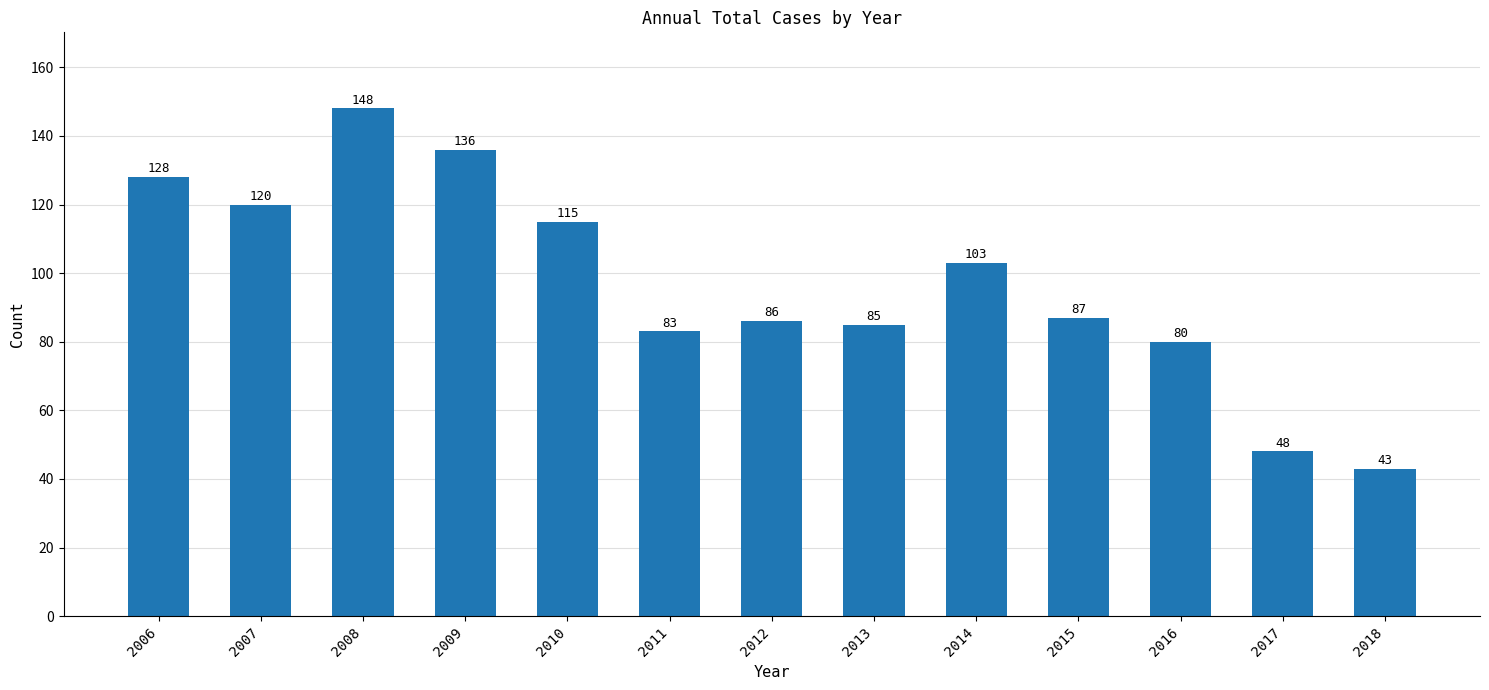

Read the value at 2017, to the nearest 10.

50